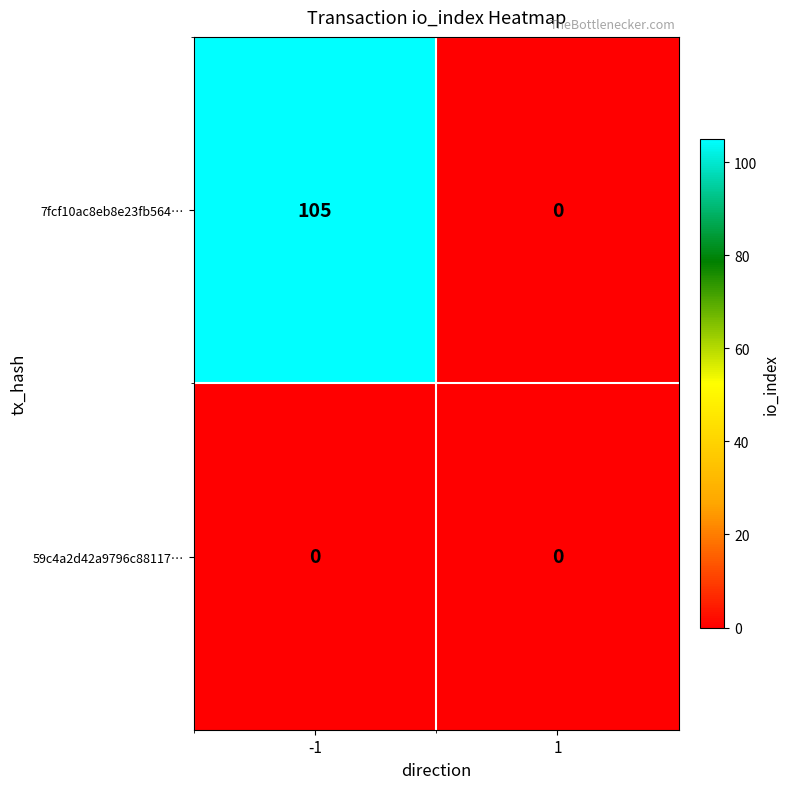

Is it true that 7fcf10ac8eb8e23fb564… equals 105 at -1?

True